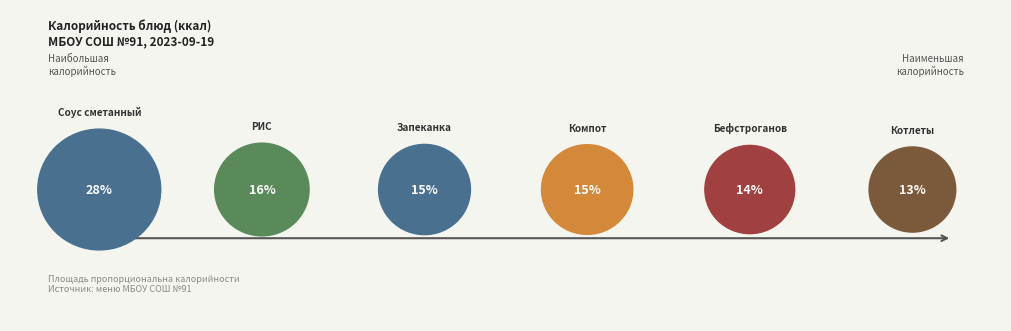

Do Компот из смеси сухофруктов and Котлеты из курицы together represent more than half of the pie?

No